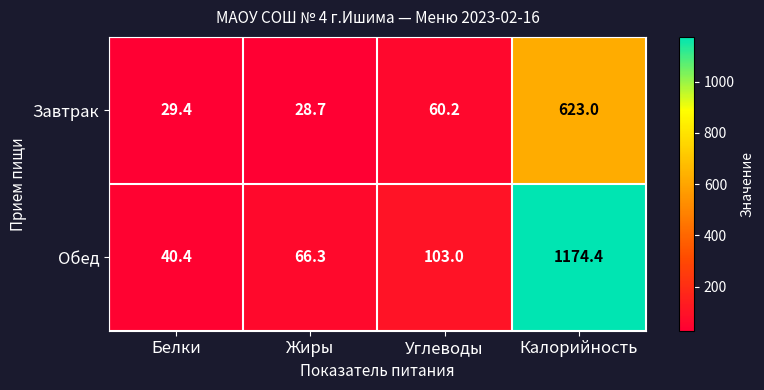

The value of Завтрак at Белки is 29.4. True or false?

True